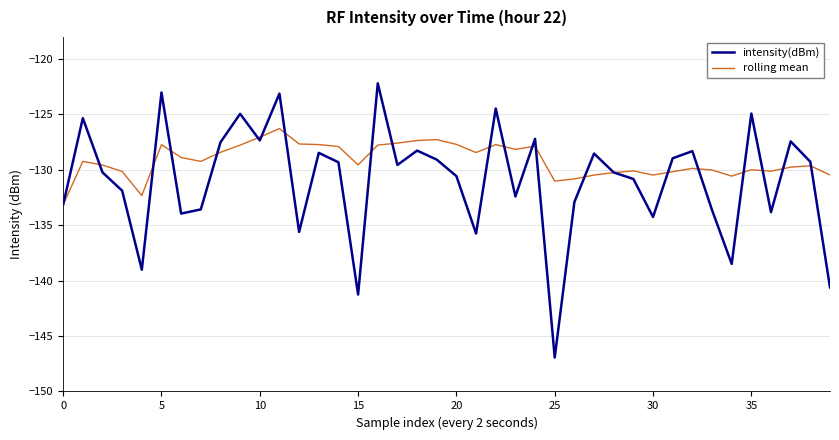

Which series has the widest spread of values?

intensity(dBm)